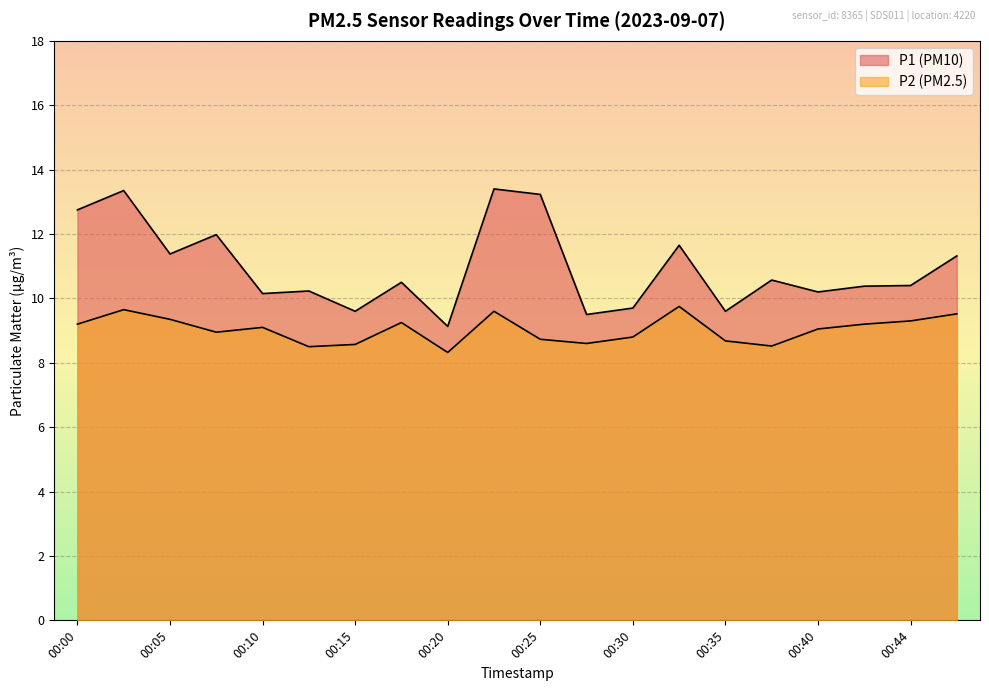

What is the total value across all series at 00:40?

19.2